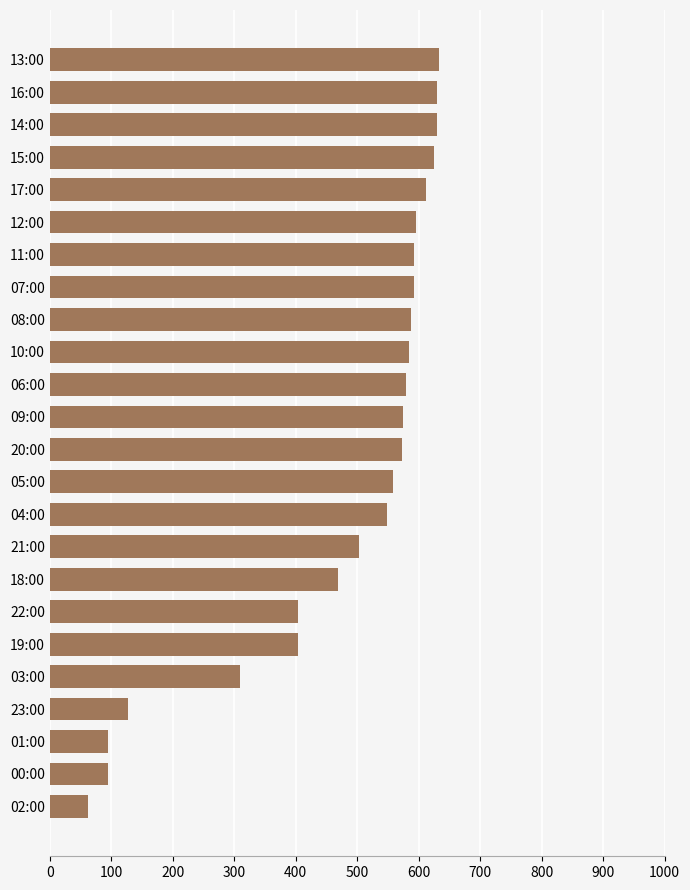

Is it true that the value at 08:00 is 327?

False